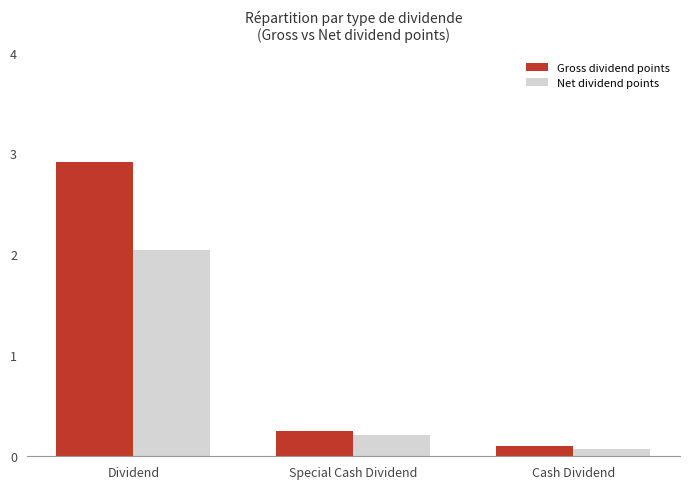

What is the spread (max minus min) of values at Dividend?

0.9